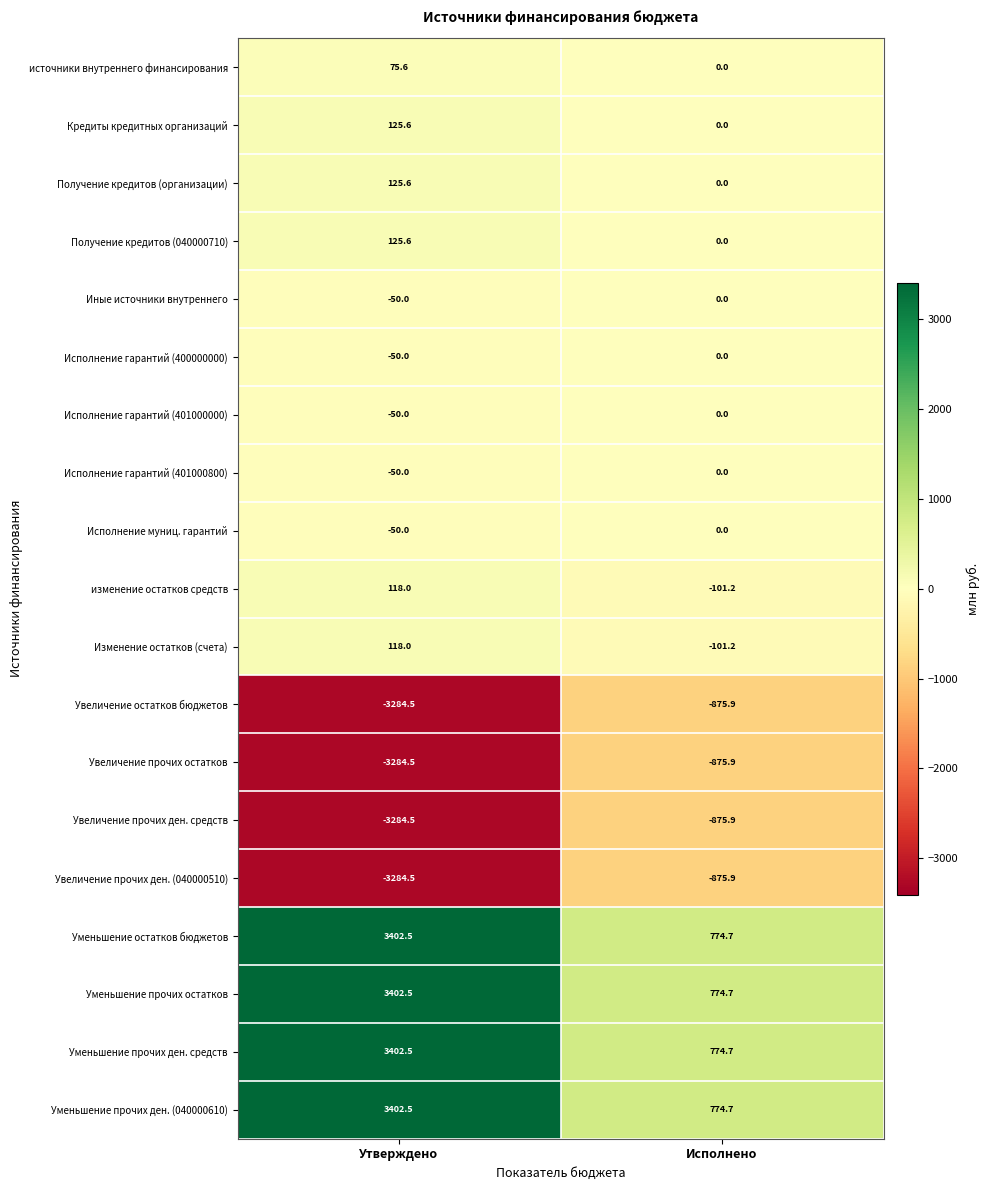

What is the smallest value displayed?

-3284.5